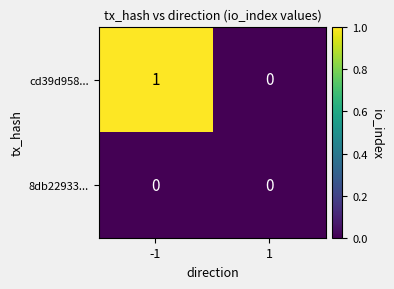

Which series has the widest spread of values?

cd39d958...